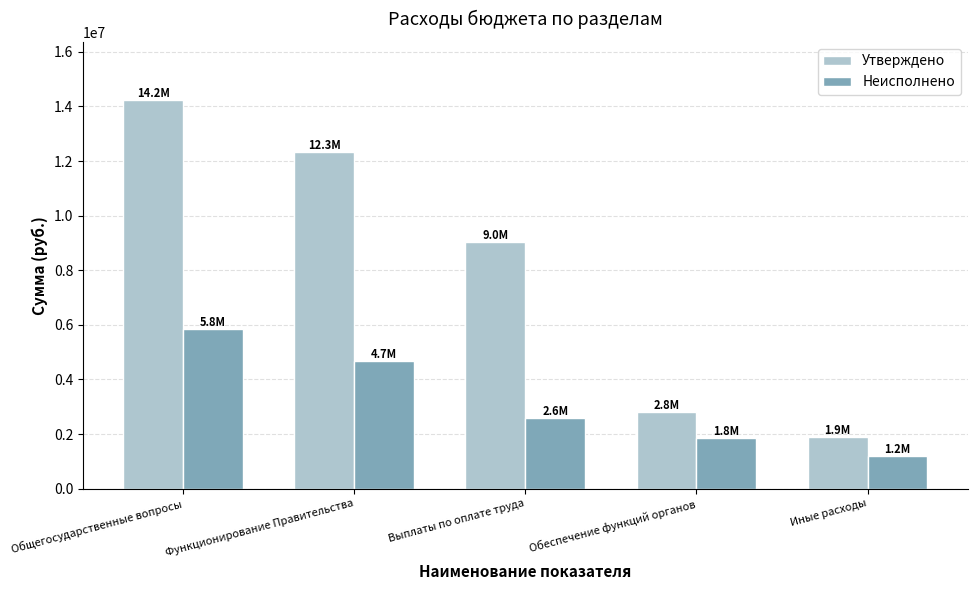

What are all the series names shown in the legend?

Утверждено, Неисполнено